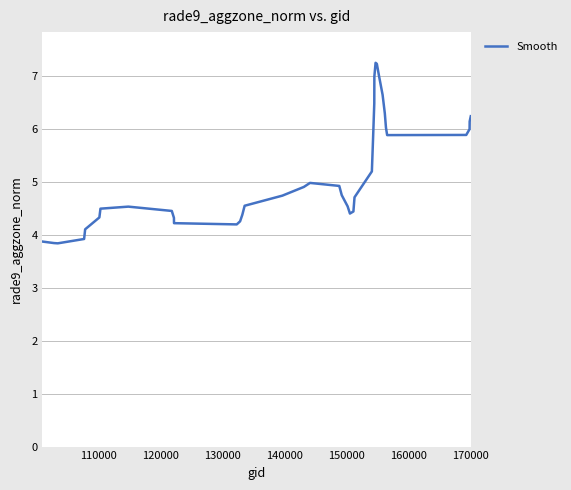

What is the greatest value displayed?

7.3